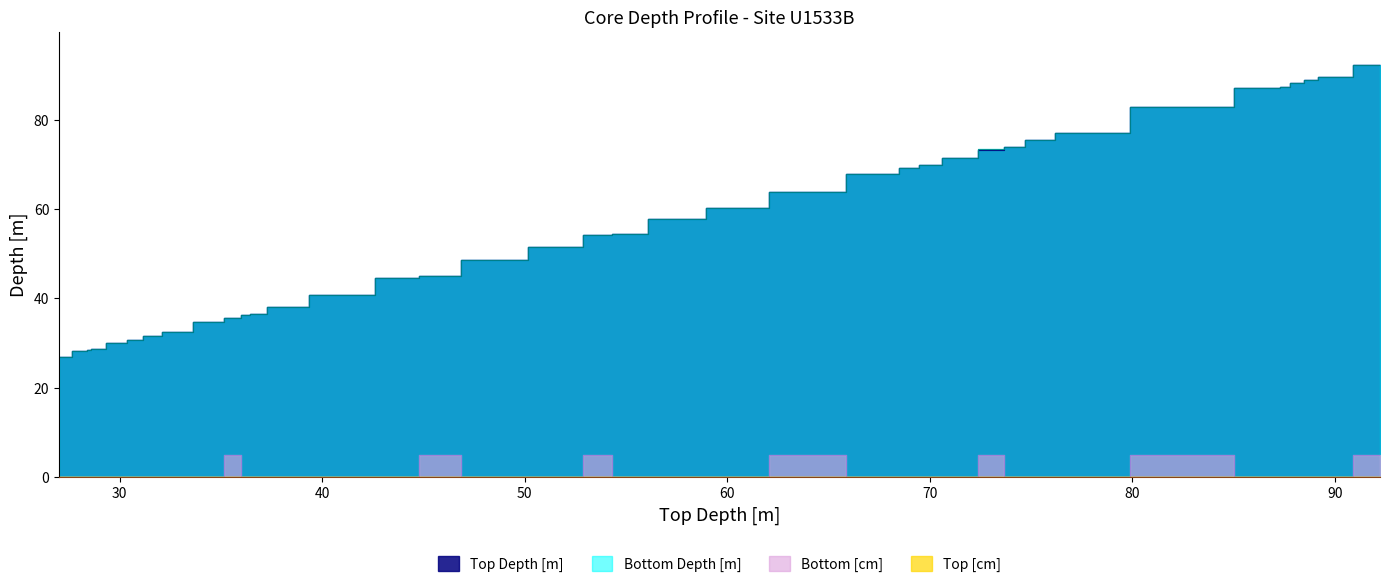

Reading left to right, extract all data points from this chart.

Top Depth [m]: 27.01=27.0	28.31=28.3	28.52=28.5	28.67=28.7	30.03=30.0	30.73=30.7	31.6=31.6	32.55=32.5	34.71=34.7	35.63=35.6	36.34=36.3	36.36=36.4	36.51=36.5	38.01=38.0	40.7=40.7	44.54=44.5	45.02=45.0	48.7=48.7	51.62=51.6	54.17=54.2	54.47=54.5	57.72=57.7	60.17=60.2	60.27=60.3	63.83=63.8	67.89=67.9	69.12=69.1	69.83=69.8	71.44=71.4	73.3=73.3	74.0=74.0	75.46=75.5	76.96=77.0	82.85=82.8	87.18=87.2	87.4=87.4	88.18=88.2	88.82=88.8	89.55=89.5	92.24=92.2
Bottom Depth [m]: 27.01=27.0	28.31=28.3	28.52=28.5	28.67=28.7	30.03=30.0	30.73=30.7	31.6=31.6	32.55=32.5	34.71=34.7	35.63=35.7	36.34=36.3	36.36=36.4	36.51=36.5	38.01=38.0	40.7=40.7	44.54=44.5	45.02=45.1	48.7=48.7	51.62=51.6	54.17=54.2	54.47=54.5	57.72=57.7	60.17=60.2	60.27=60.3	63.83=63.9	67.89=67.9	69.12=69.1	69.83=69.8	71.44=71.4	73.3=73.3	74.0=74.0	75.46=75.5	76.96=77.0	82.85=82.9	87.18=87.2	87.4=87.4	88.18=88.2	88.82=88.8	89.55=89.5	92.24=92.3
Bottom [cm]: 27.01=0.0	28.31=0.0	28.52=0.0	28.67=0.0	30.03=0.0	30.73=0.0	31.6=0.0	32.55=0.0	34.71=0.0	35.63=5.0	36.34=0.0	36.36=0.0	36.51=0.0	38.01=0.0	40.7=0.0	44.54=0.0	45.02=5.0	48.7=0.0	51.62=0.0	54.17=5.0	54.47=0.0	57.72=0.0	60.17=0.0	60.27=0.0	63.83=5.0	67.89=0.0	69.12=0.0	69.83=0.0	71.44=0.0	73.3=5.0	74.0=0.0	75.46=0.0	76.96=0.0	82.85=5.0	87.18=0.0	87.4=0.0	88.18=0.0	88.82=0.0	89.55=0.0	92.24=5.0